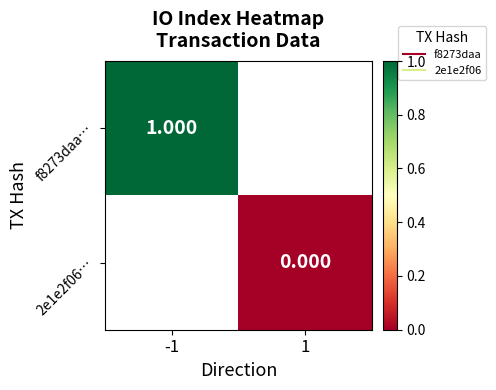

Rank the series by their average value, from highest to lowest.

f8273daa…, 2e1e2f06…